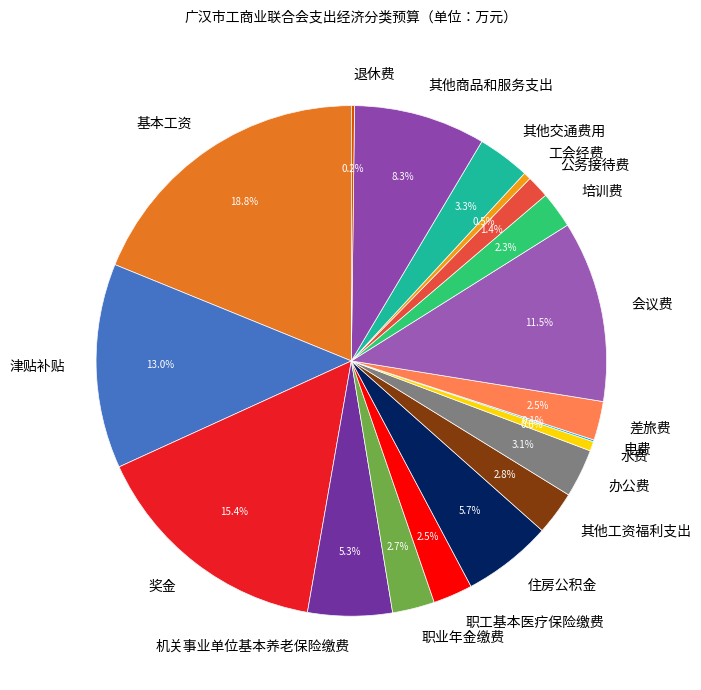

What percentage is the 职工基本医疗保险缴费 slice, to the nearest percent?

3%